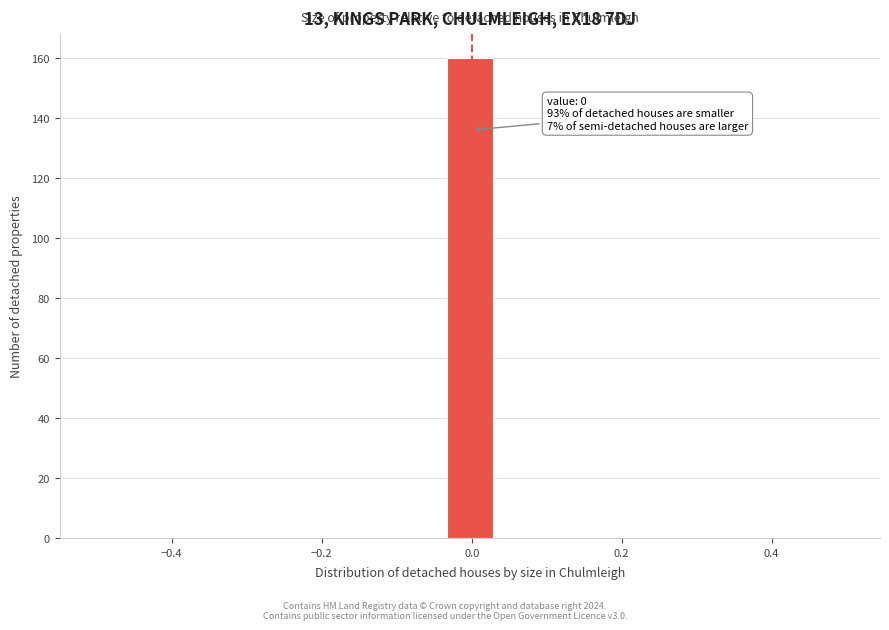

Around what value on the x-axis is the tallest bar? Give the approximate position of its centre, as read against the axis.

0.00